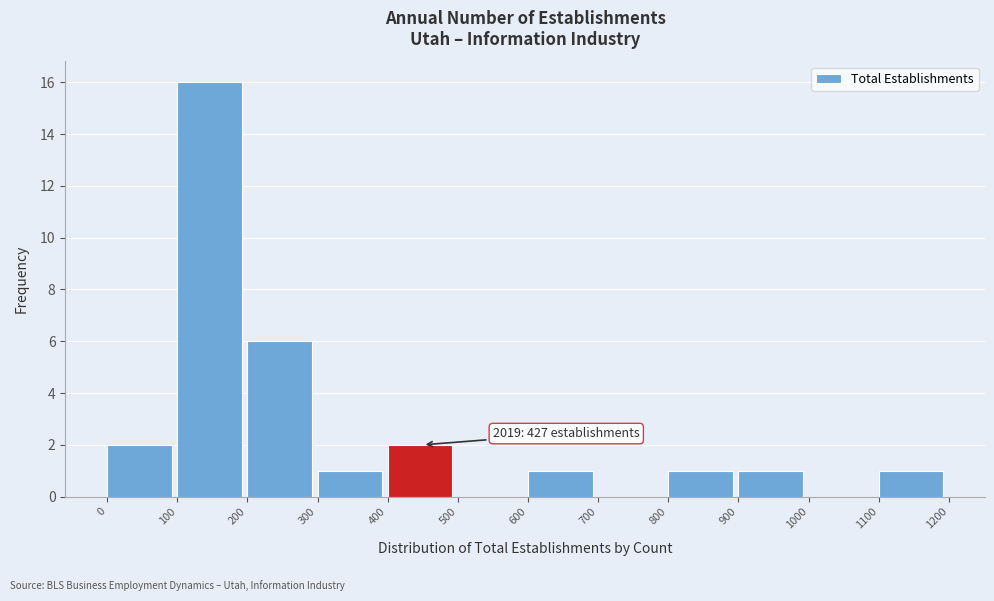

Over which range of the x-axis is the bar tallest?

100 to 200